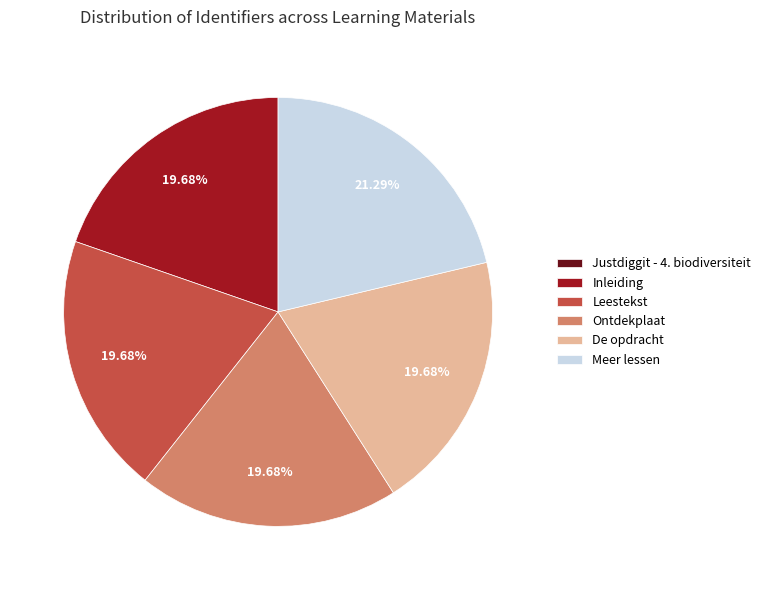

True or false: Ontdekplaat accounts for 12% of the total.

False